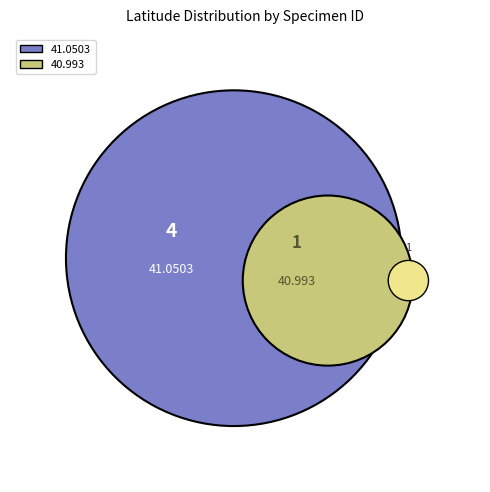

To the nearest percent, what is the average slice percentage?

20%